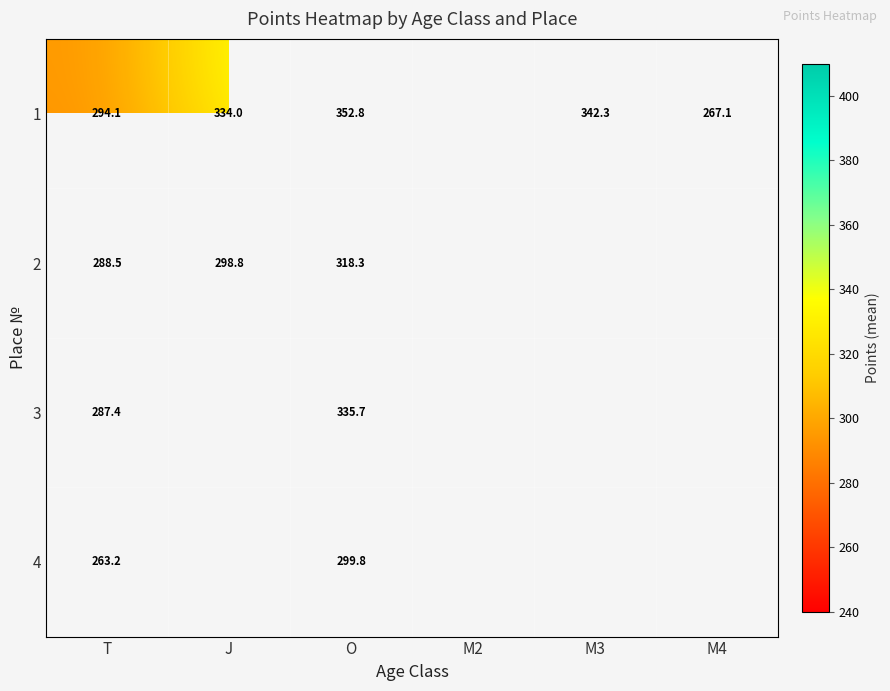

The 1 series shows 294.1 at T. True or false?

True